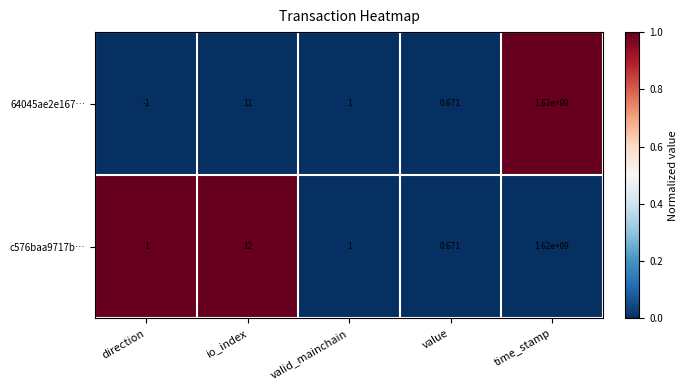

At which category is the sum across all series the highest?

time_stamp